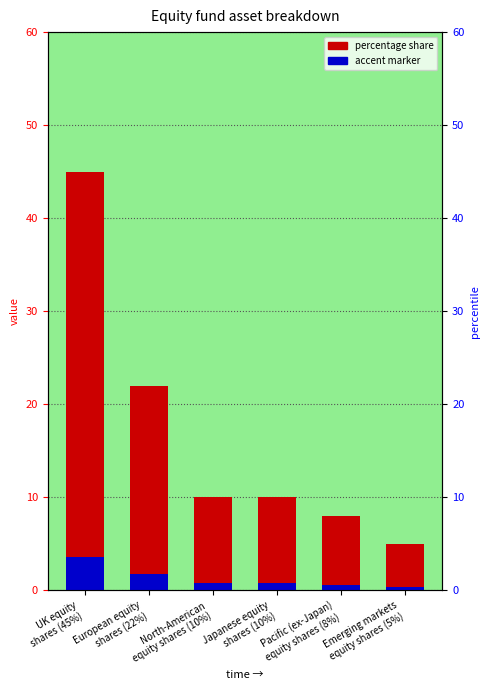

Approximately how many times larger is the value at European equity
shares (22%) compared to North-American
equity shares (10%)?

2.2